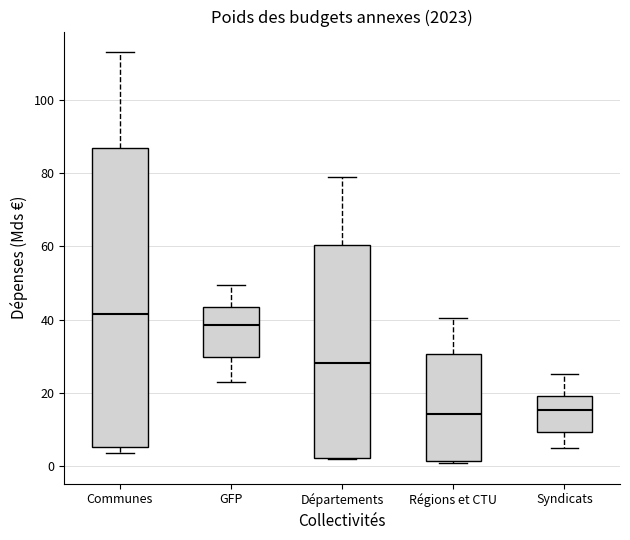

Reading left to right, transcribe this box plot: for each box, give where its median line is, the range the box spans, and where its two whiskers end, as read against the y-axis. The values are not printed on the chart, so give them approximately, as read against the axis.

Communes: median 42, box 6 to 86, whiskers 4 to 114
GFP: median 38, box 30 to 44, whiskers 22 to 50
Départements: median 28, box 2 to 60, whiskers 2 to 80
Régions et CTU: median 14, box 2 to 30, whiskers 0 to 40
Syndicats: median 16, box 10 to 20, whiskers 4 to 26